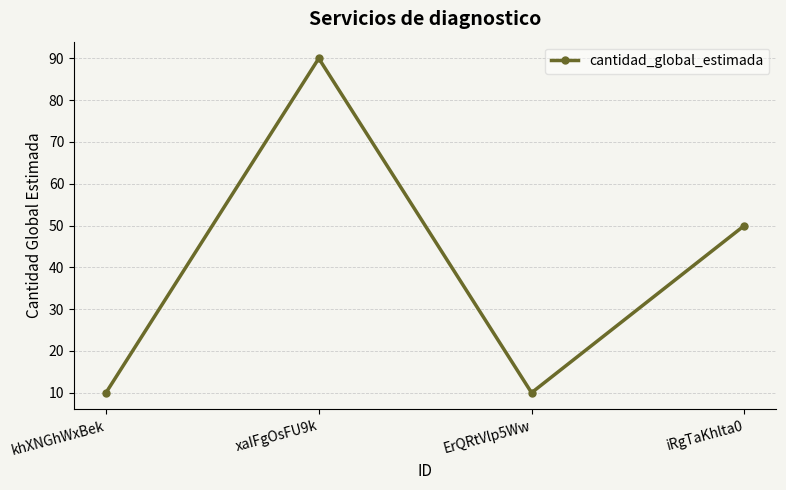

What is the minimum value shown in the chart?

10